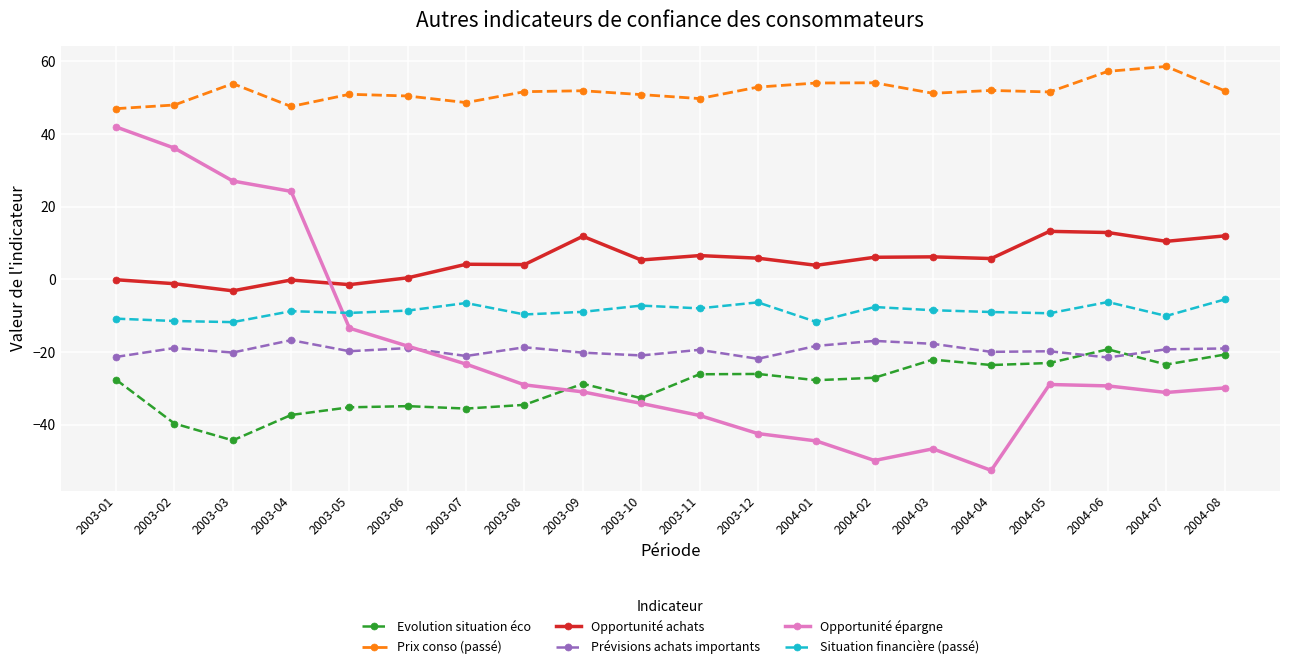

What position from the left is 2004-04?

16